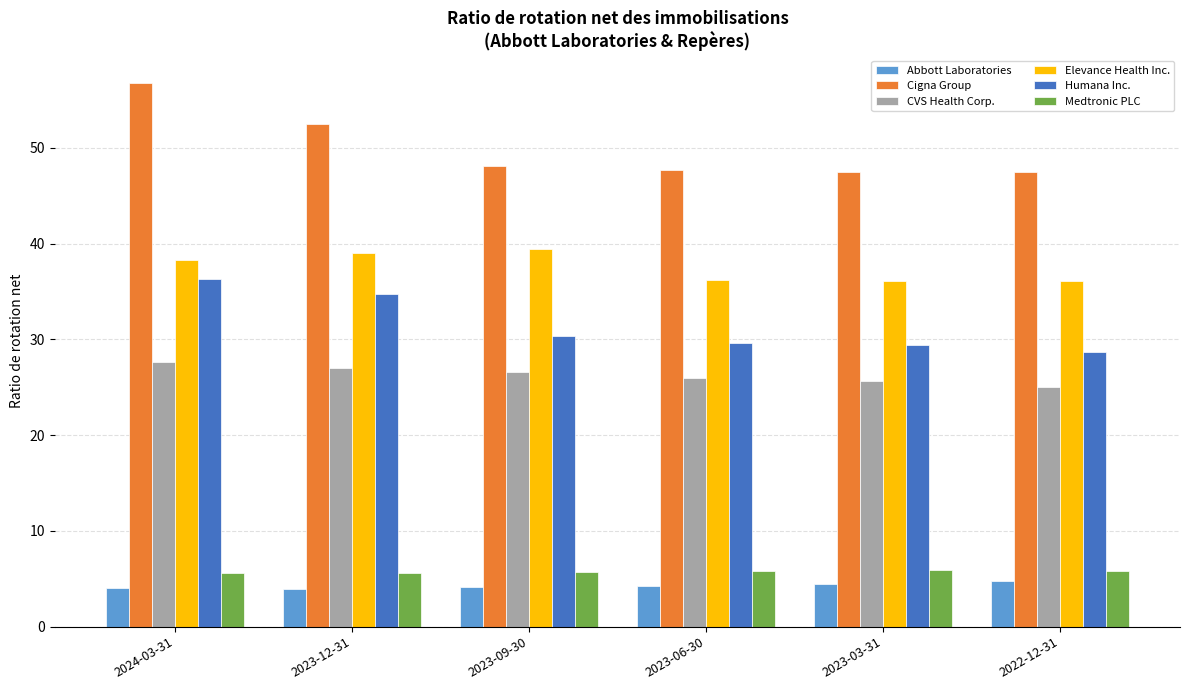

At how many categories does at least one series exceed 23?

6